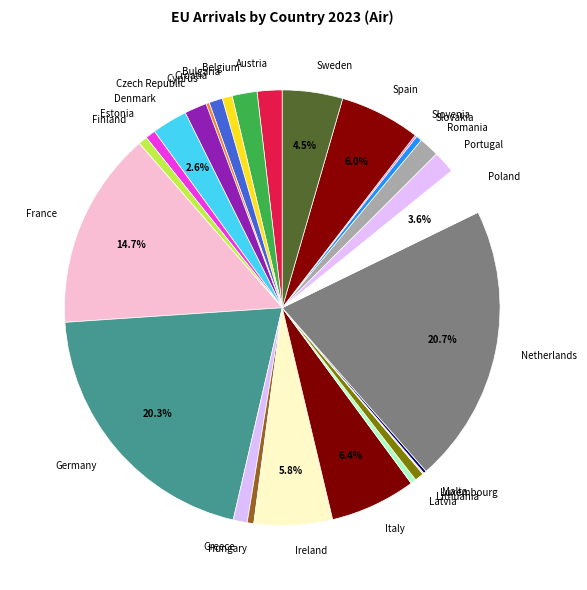

Does Netherlands account for over 50% of the chart?

No